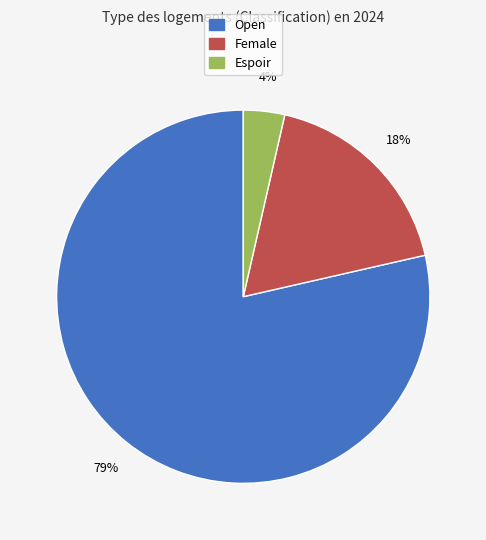

To the nearest percent, what is the combined percentage of Espoir and Open?

82%